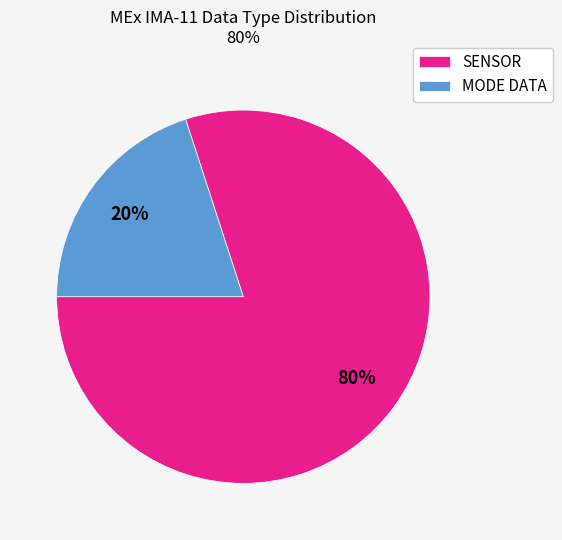

Combined, do SENSOR and MODE DATA account for over 50%?

Yes